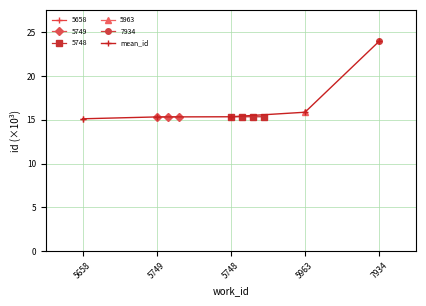

Reading left to right, list all the values displayed in this chart.

5658=15.1	5749=15.3	5748=15.3	5963=15.9	7934=24.0